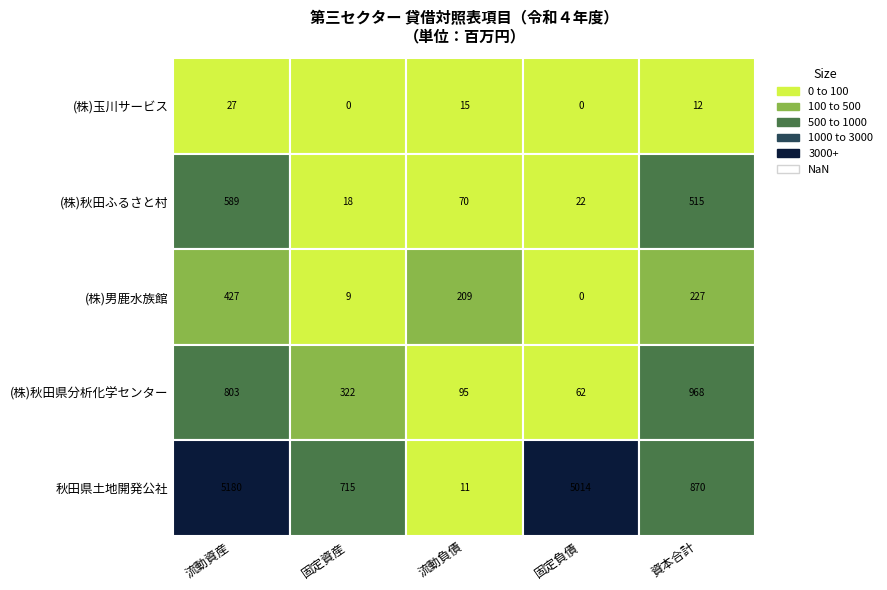

Reading left to right, list all the values displayed in this chart.

流動資産: 27	589	427	803	5180
固定資産: 0	18	9	322	715
流動負債: 15	70	209	95	11
固定負債: 0	22	0	62	5014
資本合計: 12	515	227	968	870